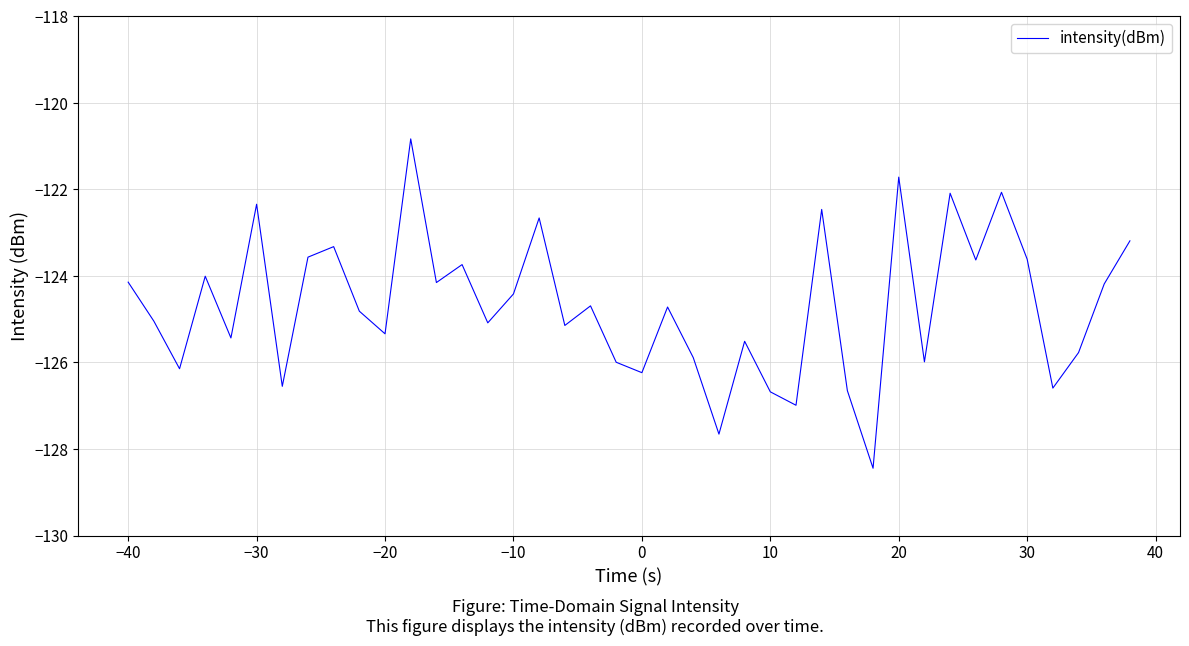

What is the smallest value displayed?

-128.4